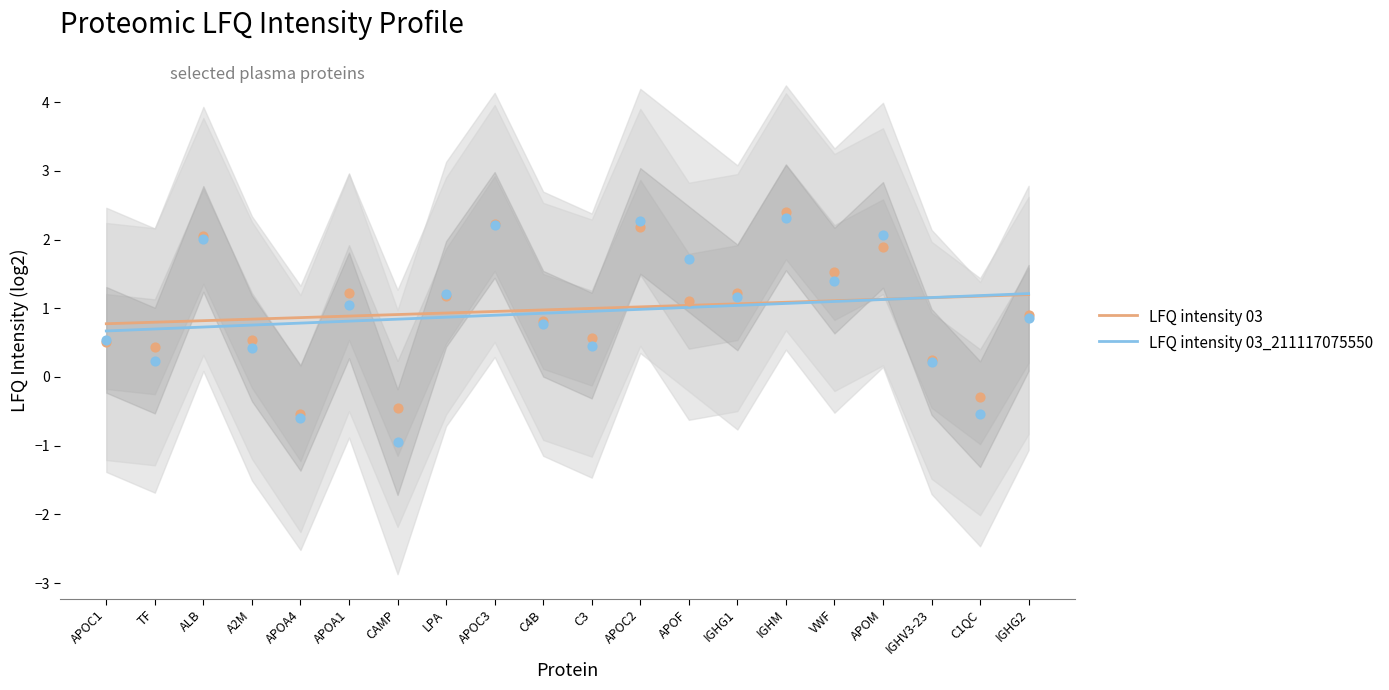

Which series contains the lowest Y value?

LFQ intensity 03_211117075550